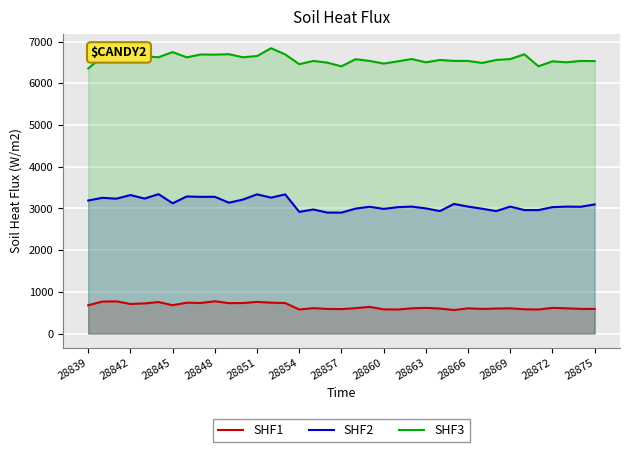

What is the total value across all series at 28839?

10223